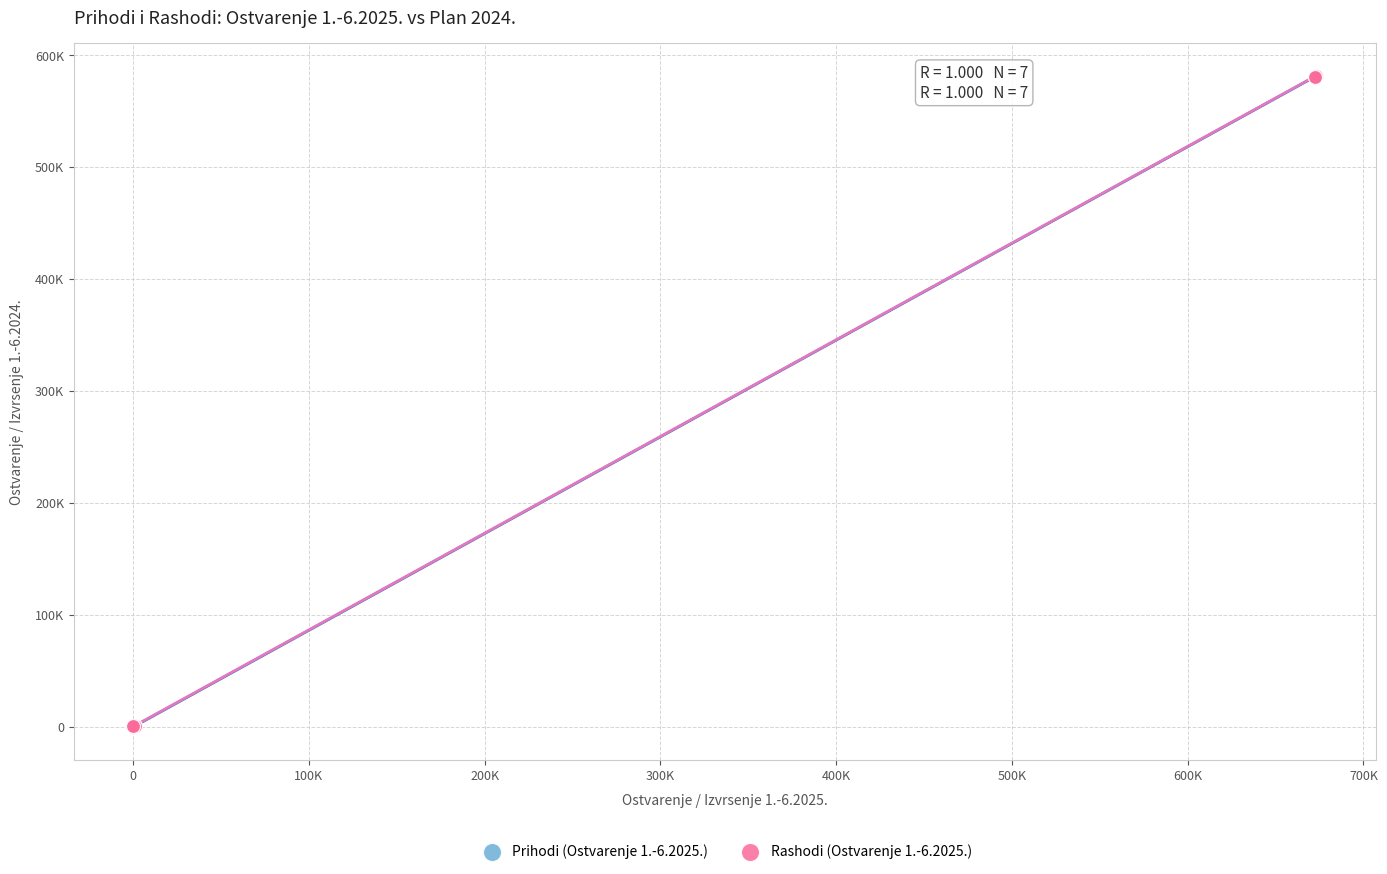

What are all the series names shown in the legend?

Prihodi (Ostvarenje 1.-6.2025.), Rashodi (Ostvarenje 1.-6.2025.)